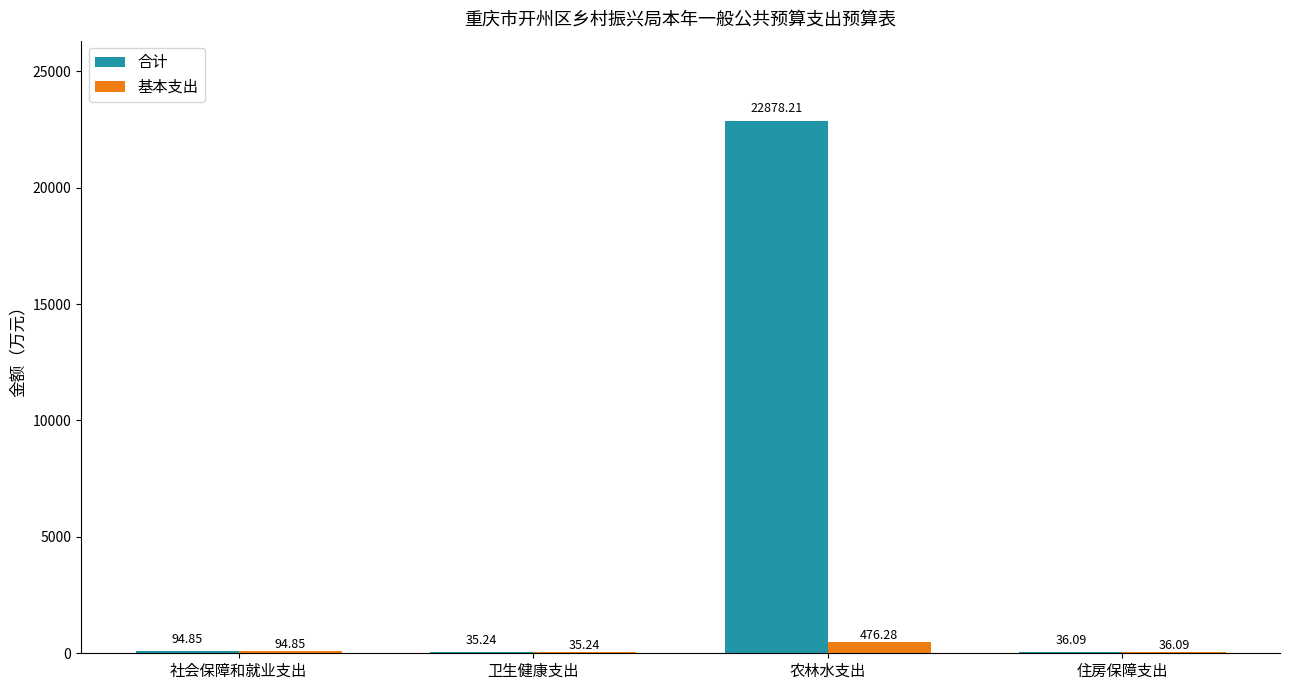

What are all the series names shown in the legend?

合计, 基本支出